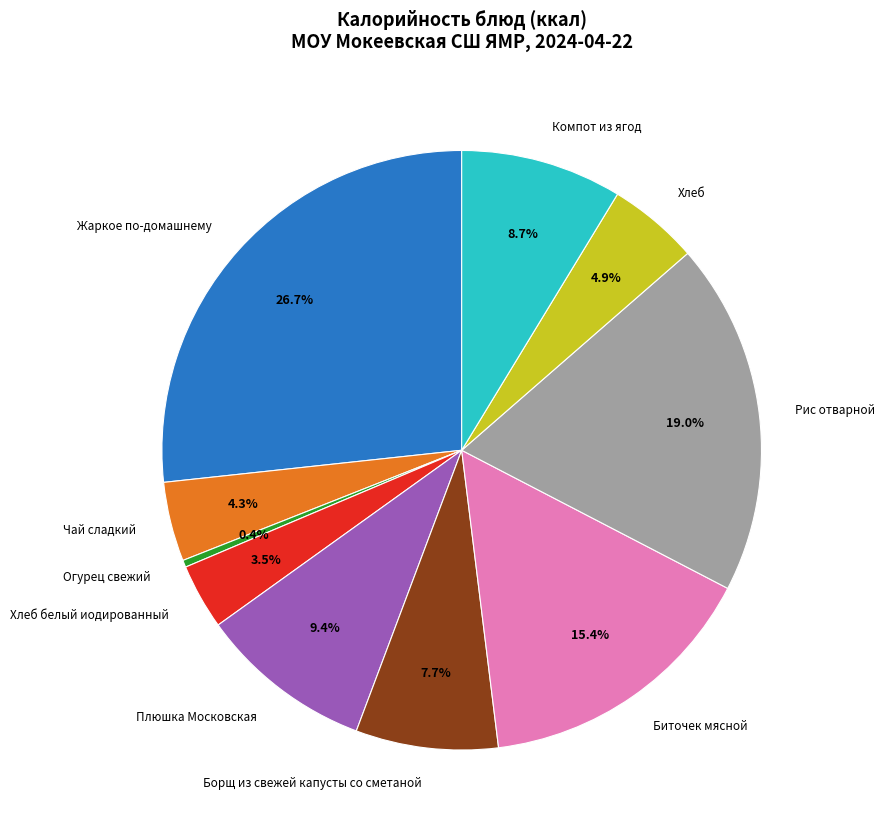

To the nearest percent, what is the combined percentage of Биточек мясной and Хлеб белый иодированный?

19%